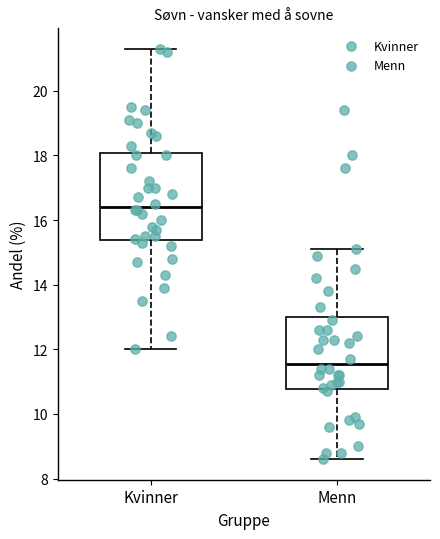

Which box has the highest median line?

Kvinner